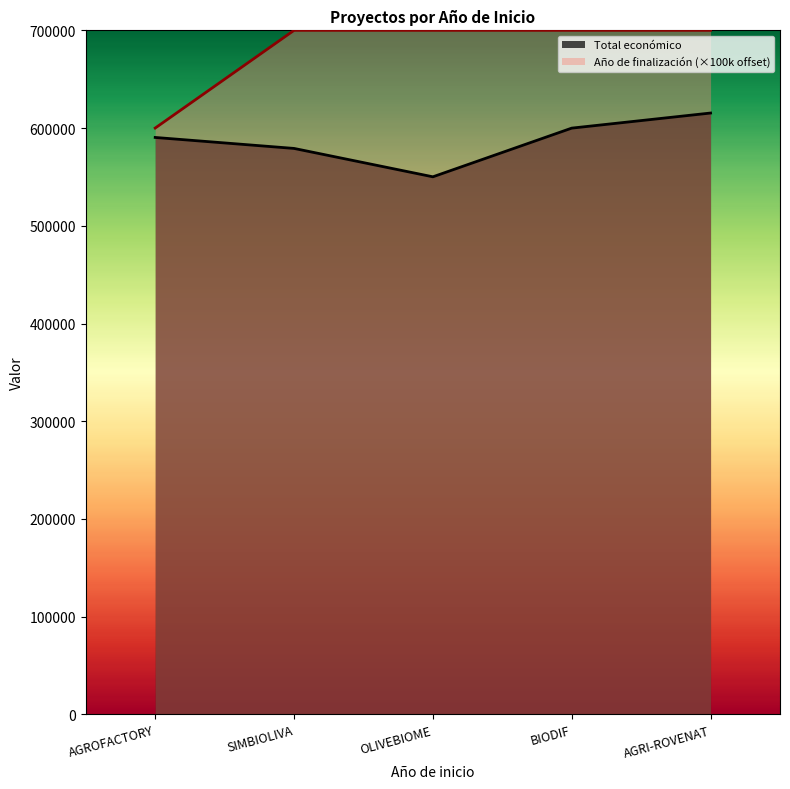

Is the value of Año de finalización at AGROFACTORY greater than the value of Total económico at SIMBIOLIVA?

Yes